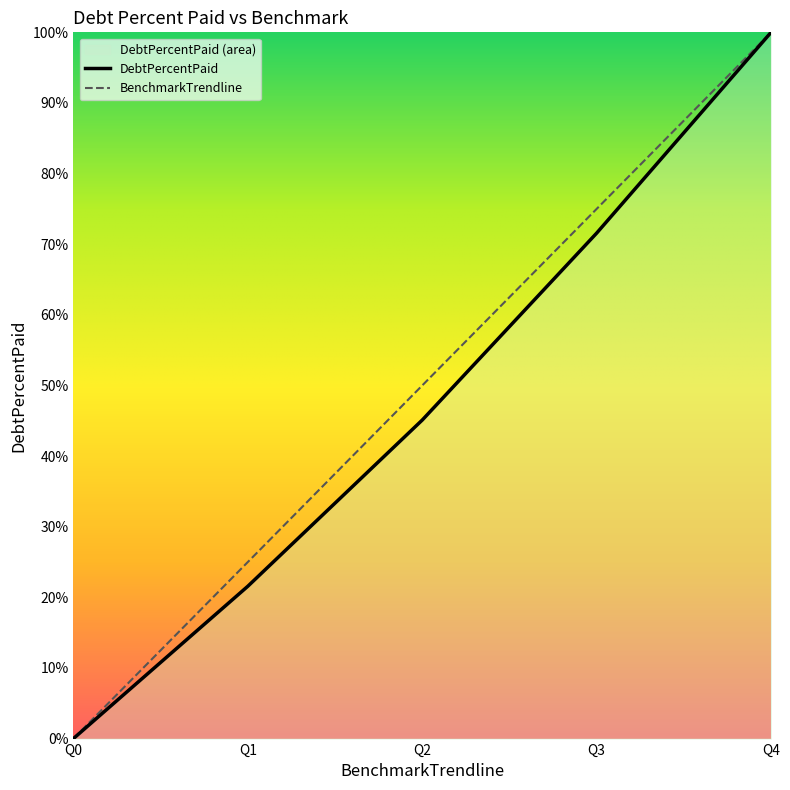

Does the chart display data point markers on the line(s)?

No